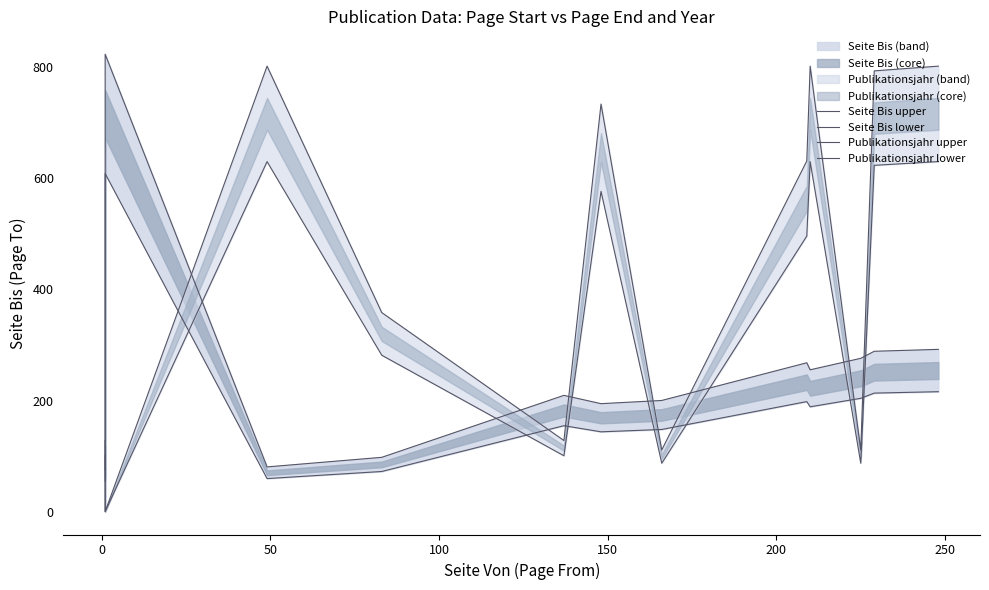

Reading right to left, list all the values displayed in this chart.

Seite Bis upper: 292.1	288.6	276.0	255.3	267.9	200.1	194.3	209.3	97.7	80.5	823.4	74.8
Seite Bis lower: 215.9	213.3	204.0	188.7	198.0	147.9	143.7	154.7	72.2	59.5	608.6	55.2
Publikationsjahr upper: 801.9	793.4	110.9	801.9	631.3	110.9	733.7	128.0	358.3	801.9	0.0	128.0
Publikationsjahr lower: 630.1	623.4	87.1	630.1	496.0	87.1	576.5	100.5	281.5	630.1	0.0	100.5